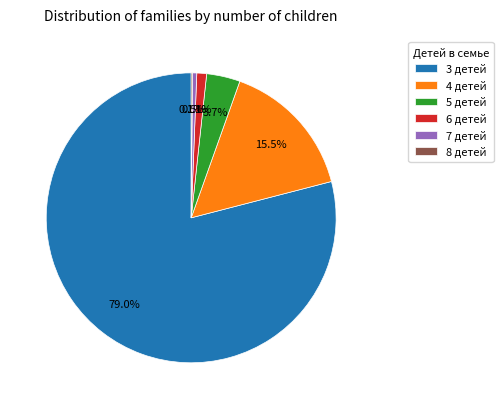

To the nearest percent, what portion does 3 детей represent?

79%